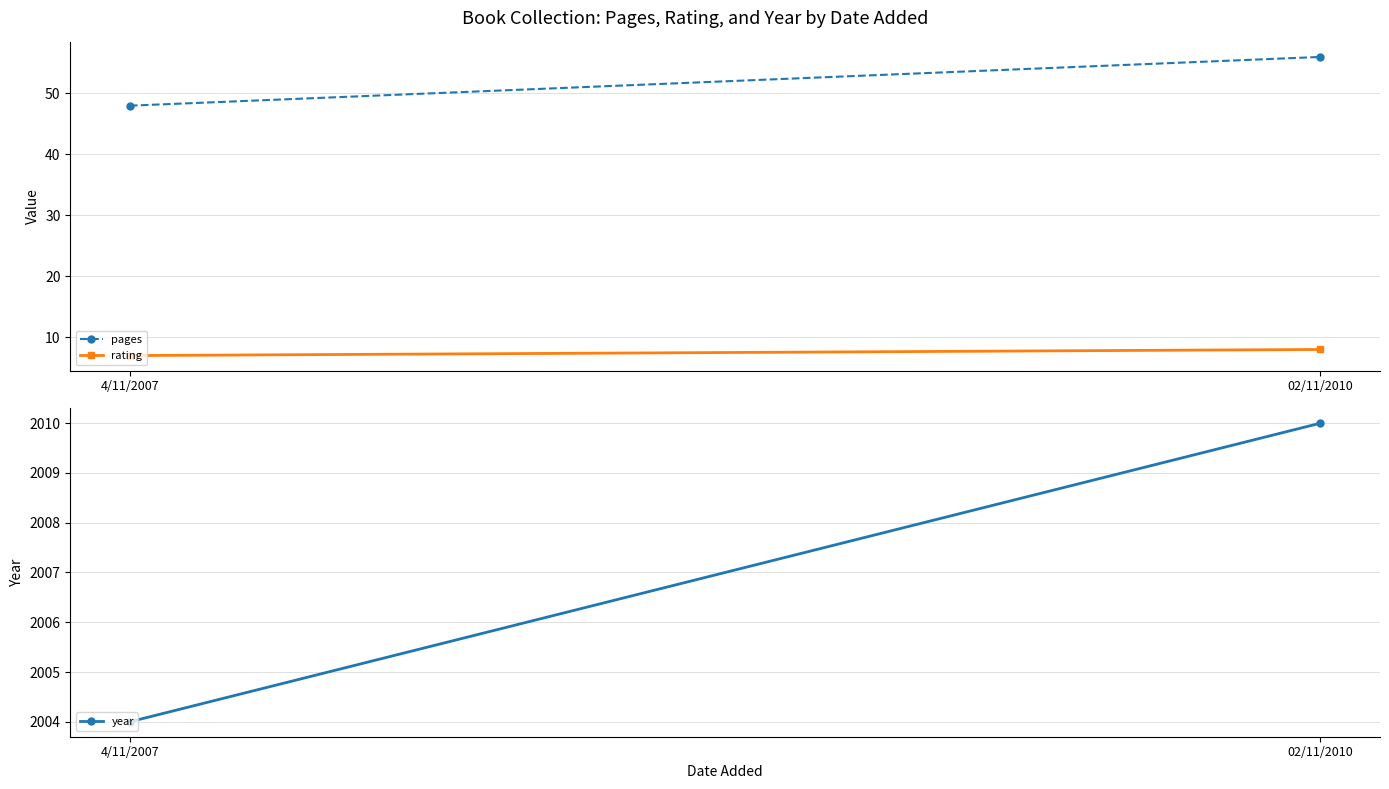

What is the difference between the highest and lowest values at 02/11/2010?

2002